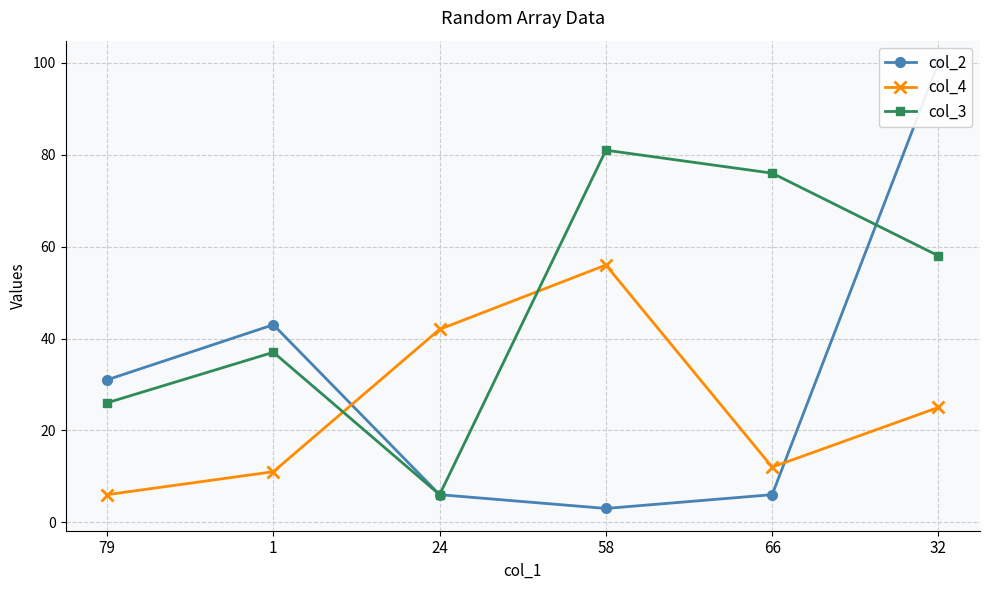

Rank the series by their average value, from lowest to highest.

col_4, col_2, col_3